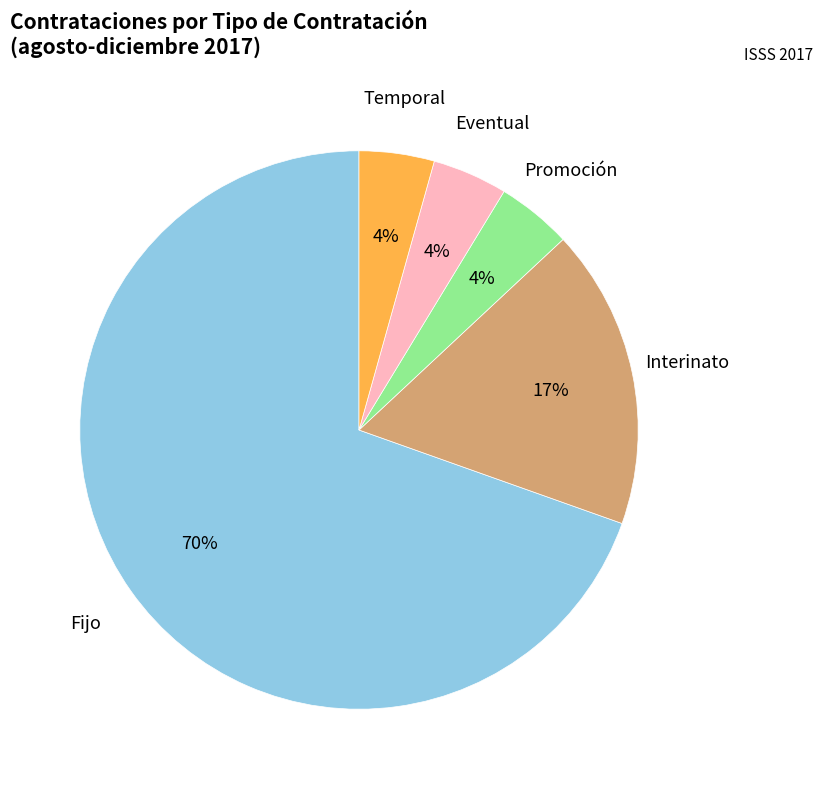

Is there a majority slice in this chart?

Yes